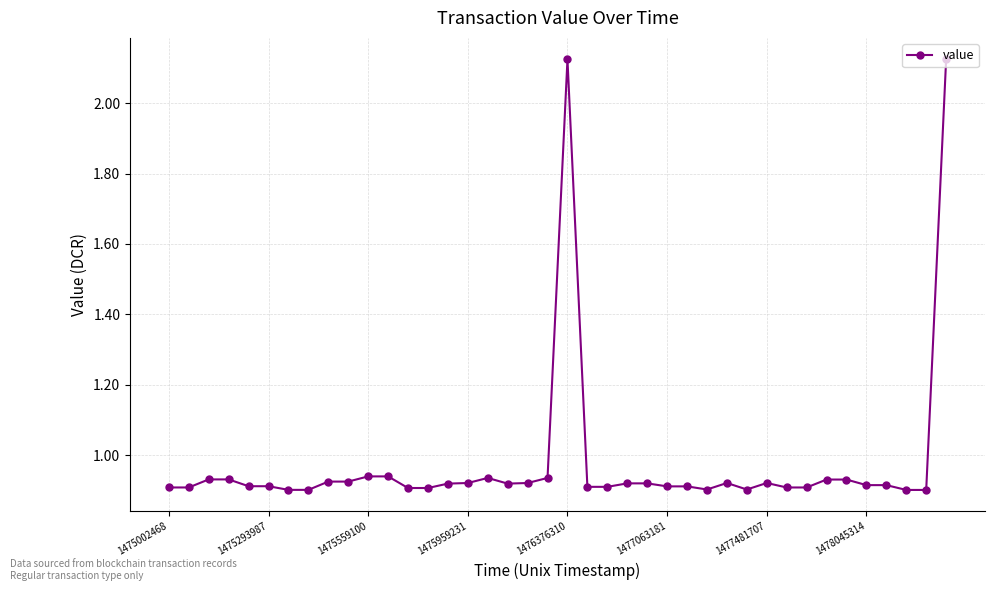

What is the sum of all values?

39.1